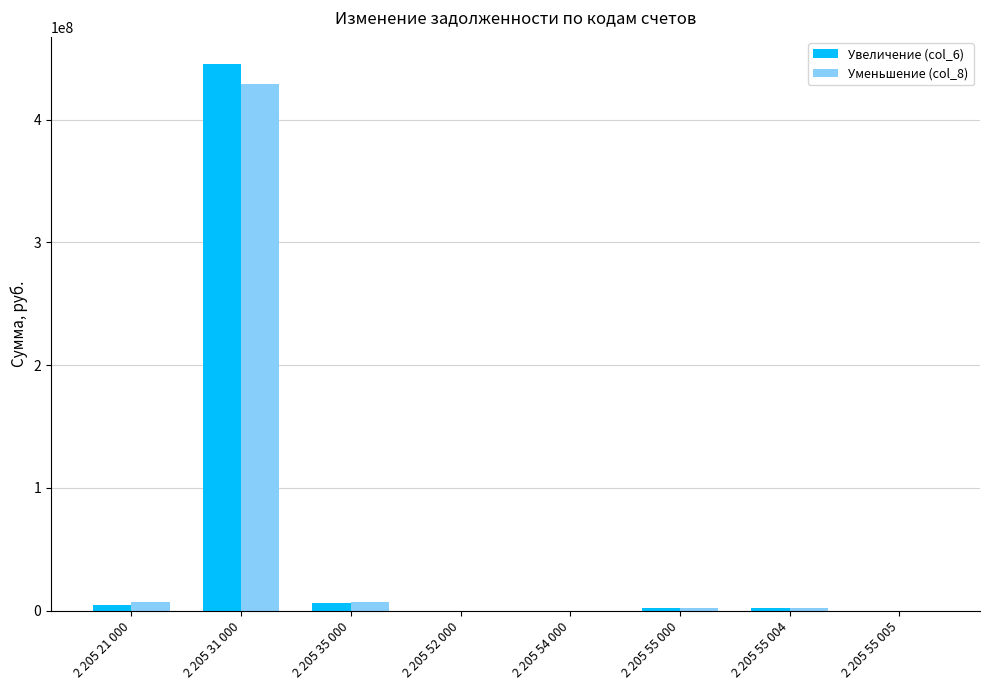

What is the maximum value for Увеличение (col_6)?

445258067.7